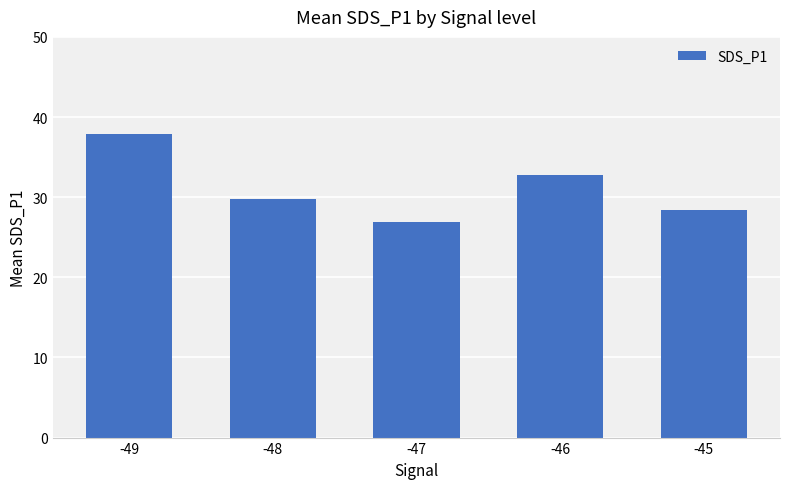

What is the change in value from -49 to -47?

-11.0